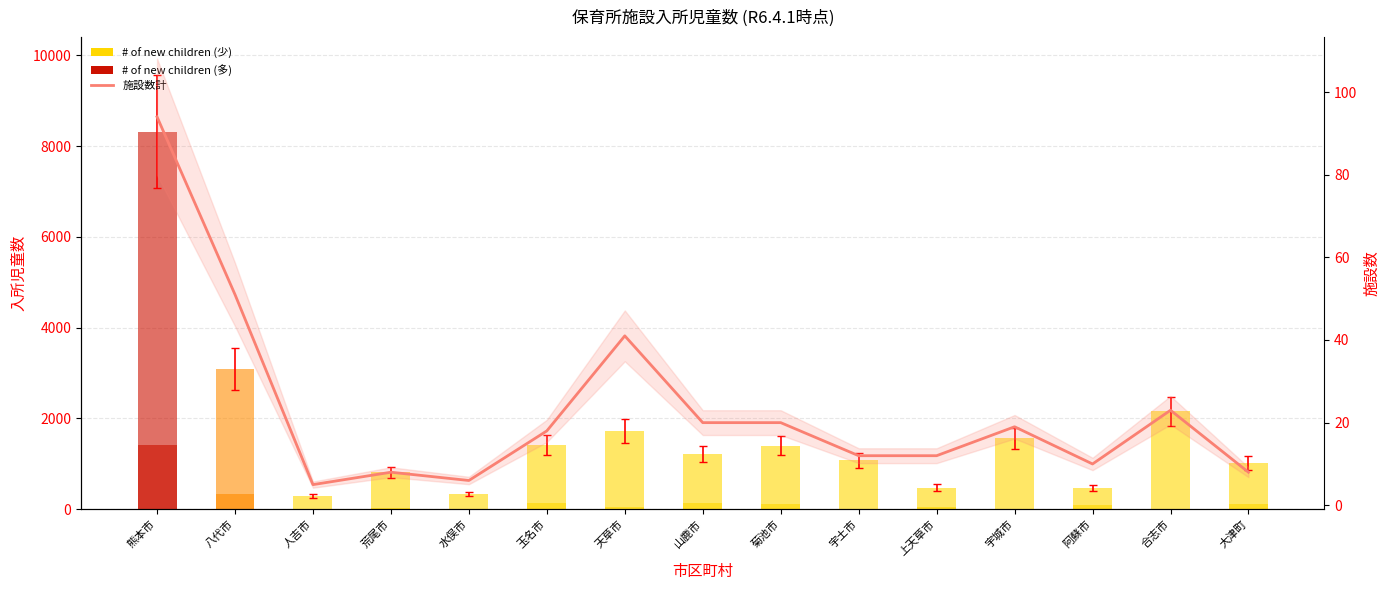

What is the difference between the highest and lowest values at 八代市?

2697